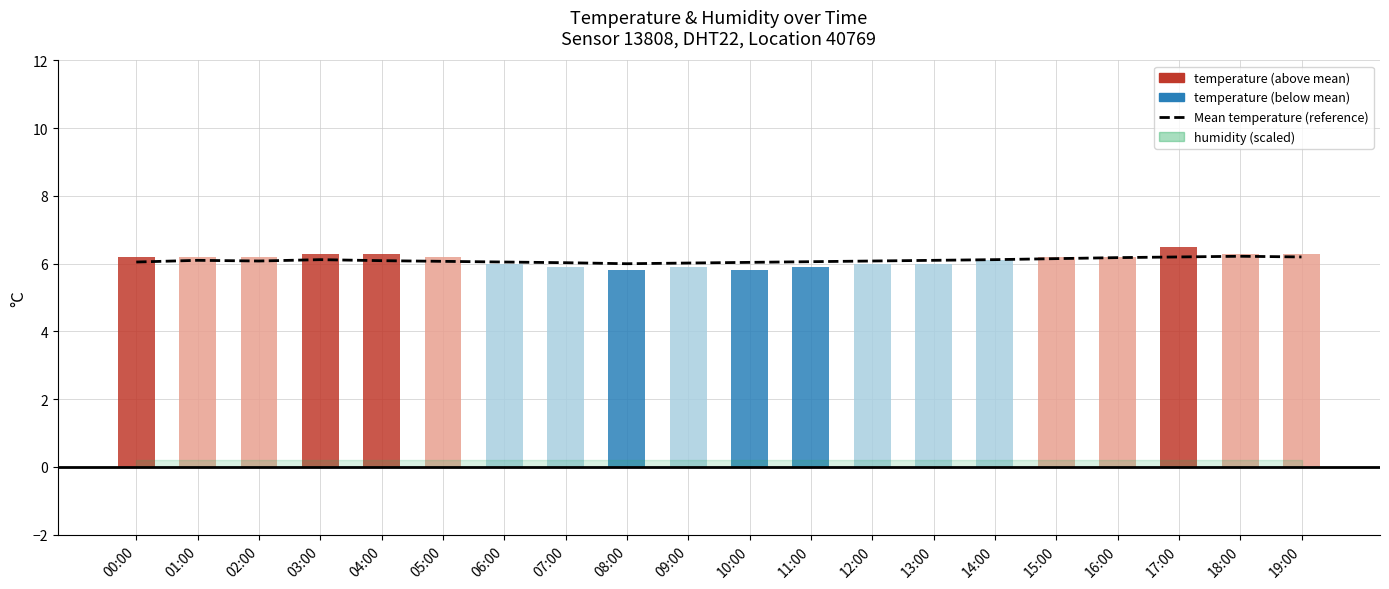

What is the label of the 3rd bar from the right?

17:00